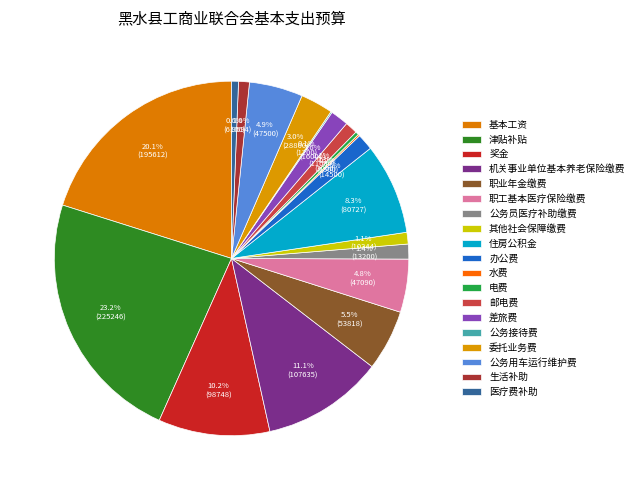

How much of the chart is everything except 电费?

99.7%